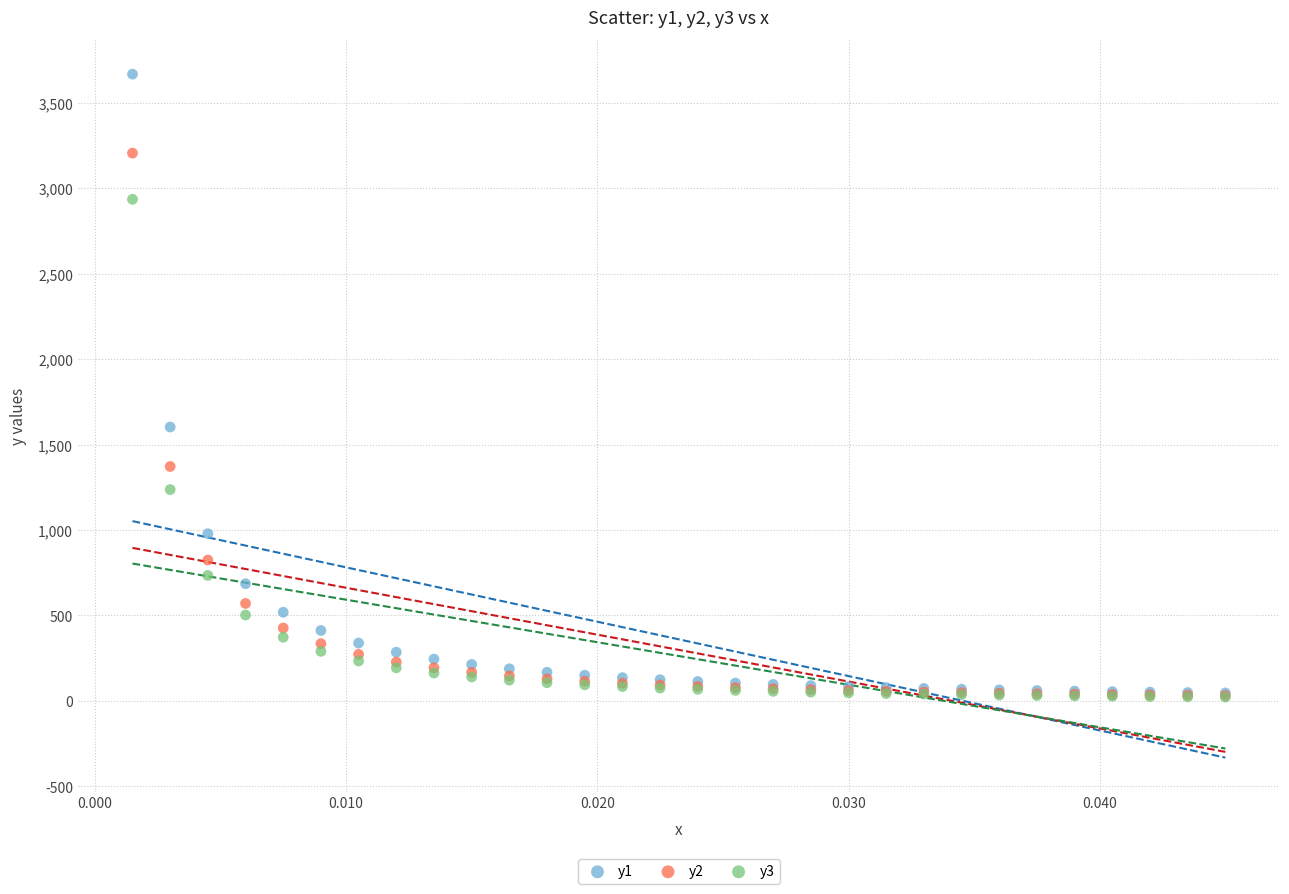

Across all series, what Y value is closest to 1845?

1603.0